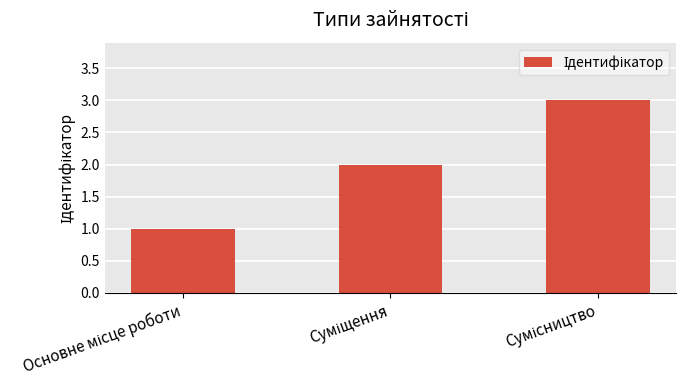

How many data points are less than 2?

1